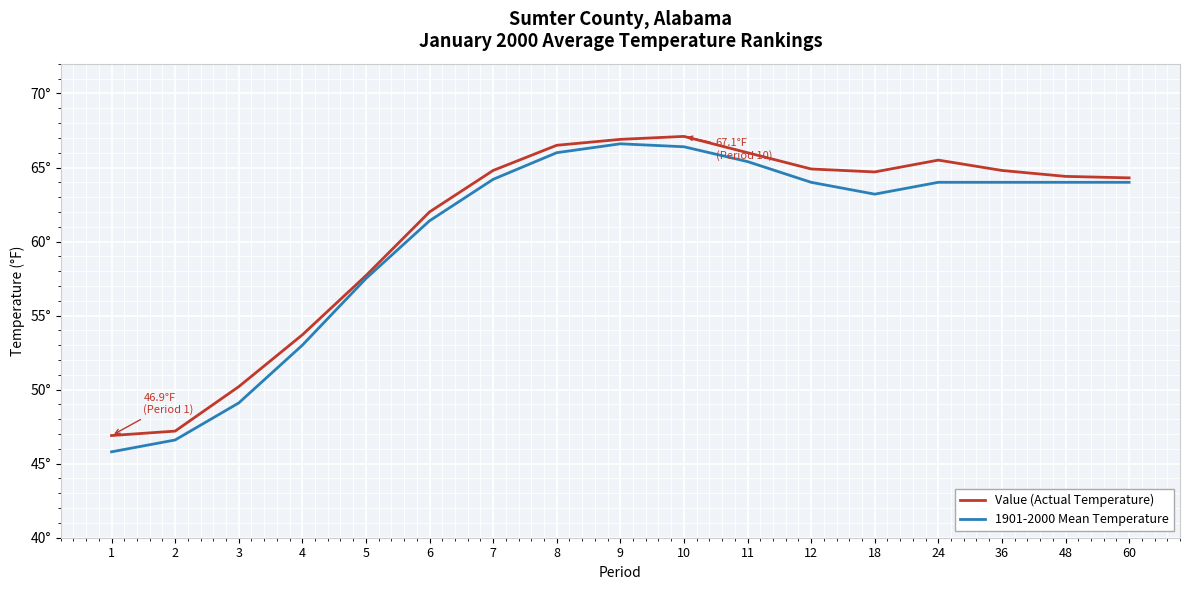

What value does the 1901-2000 Mean Temperature series have at 5?

57.5